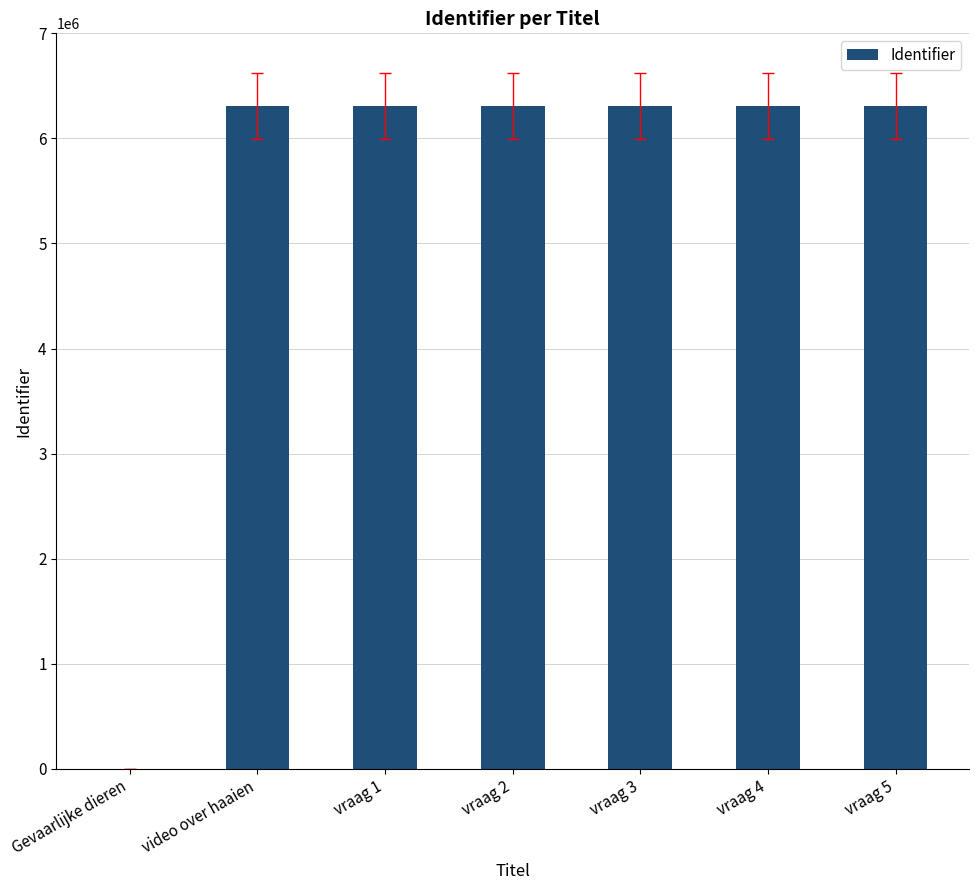

What is the ratio of the value at vraag 5 to the value at vraag 2?

1.0